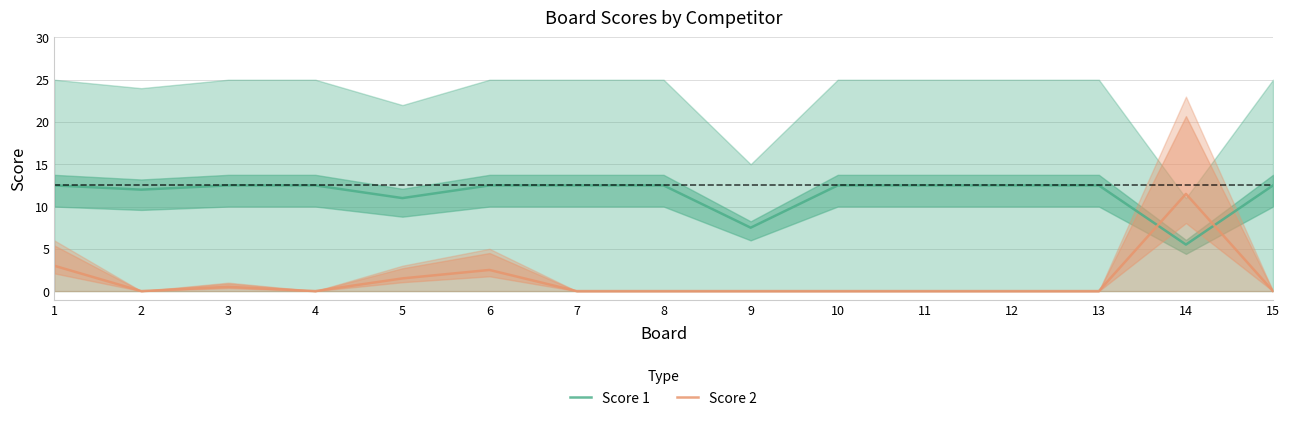

How many lines are shown in the chart?

2